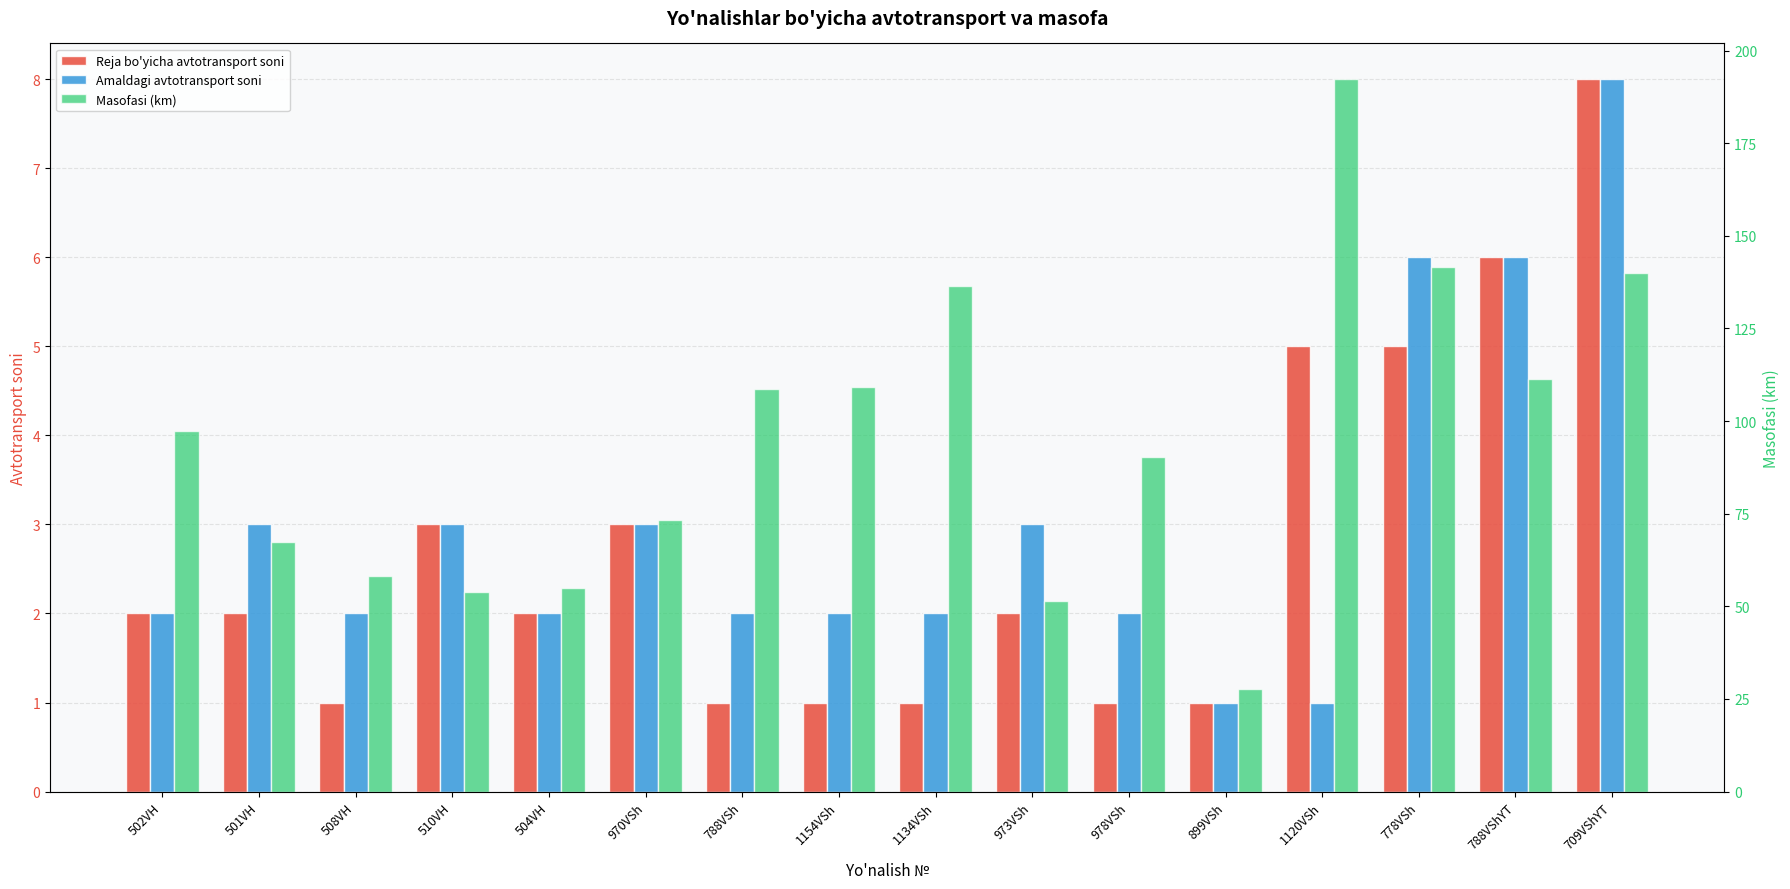

Which series has the widest spread of values?

Masofasi (km)